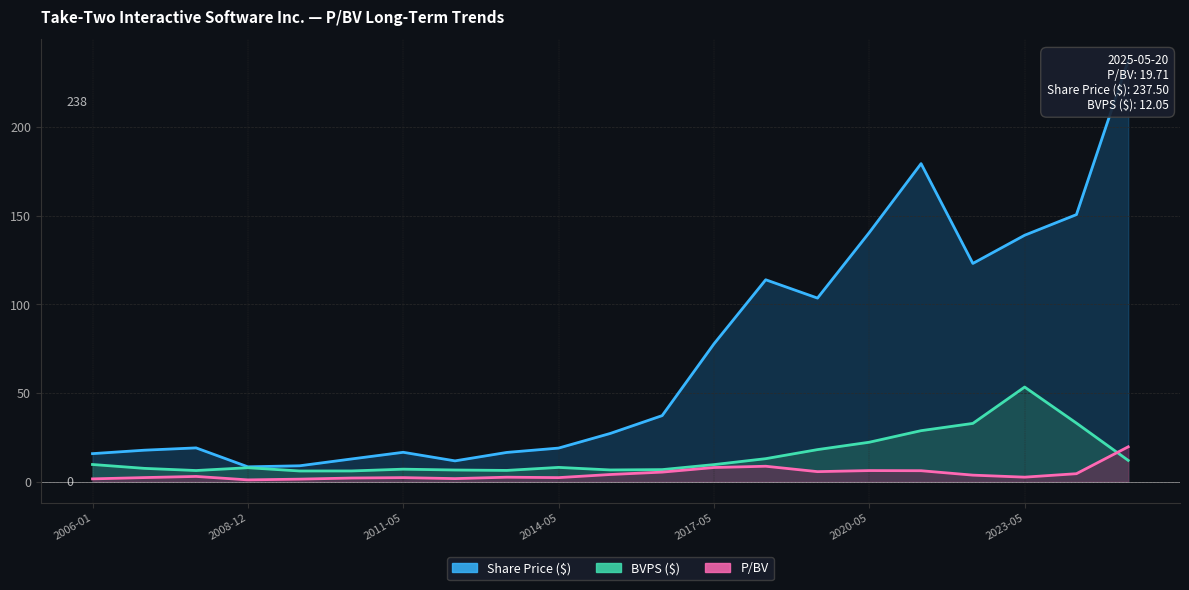

What is the difference between the maximum and minimum values in the Share Price series?

229.1